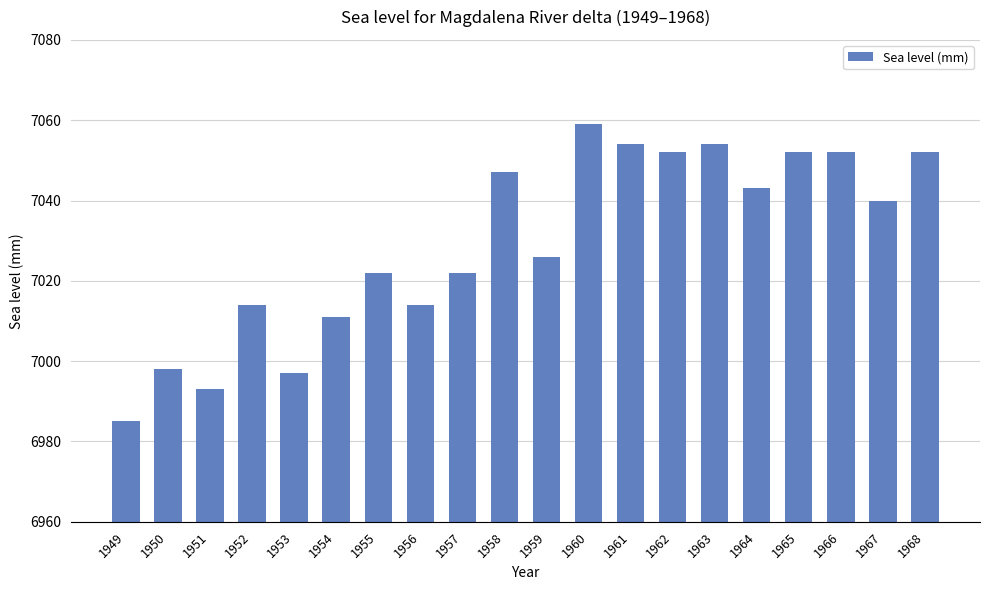

Is it true that the value at 1959 is 11681?

False